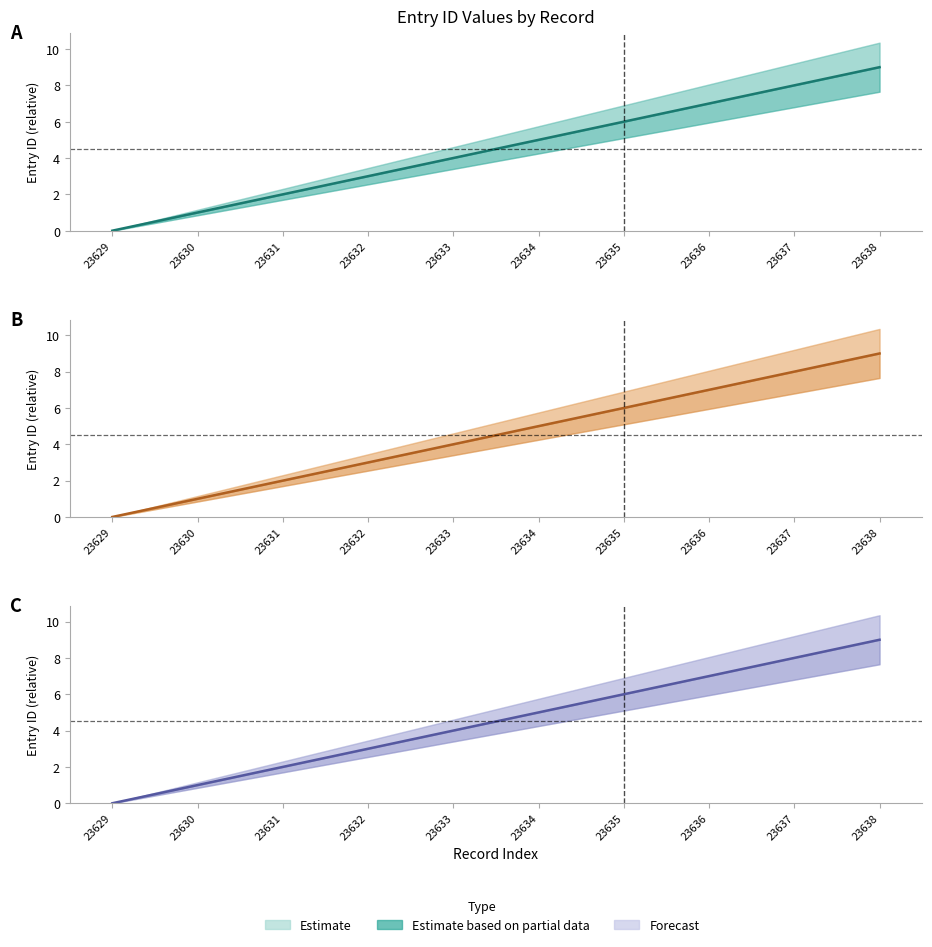

At how many categories does at least one series exceed 2?

7